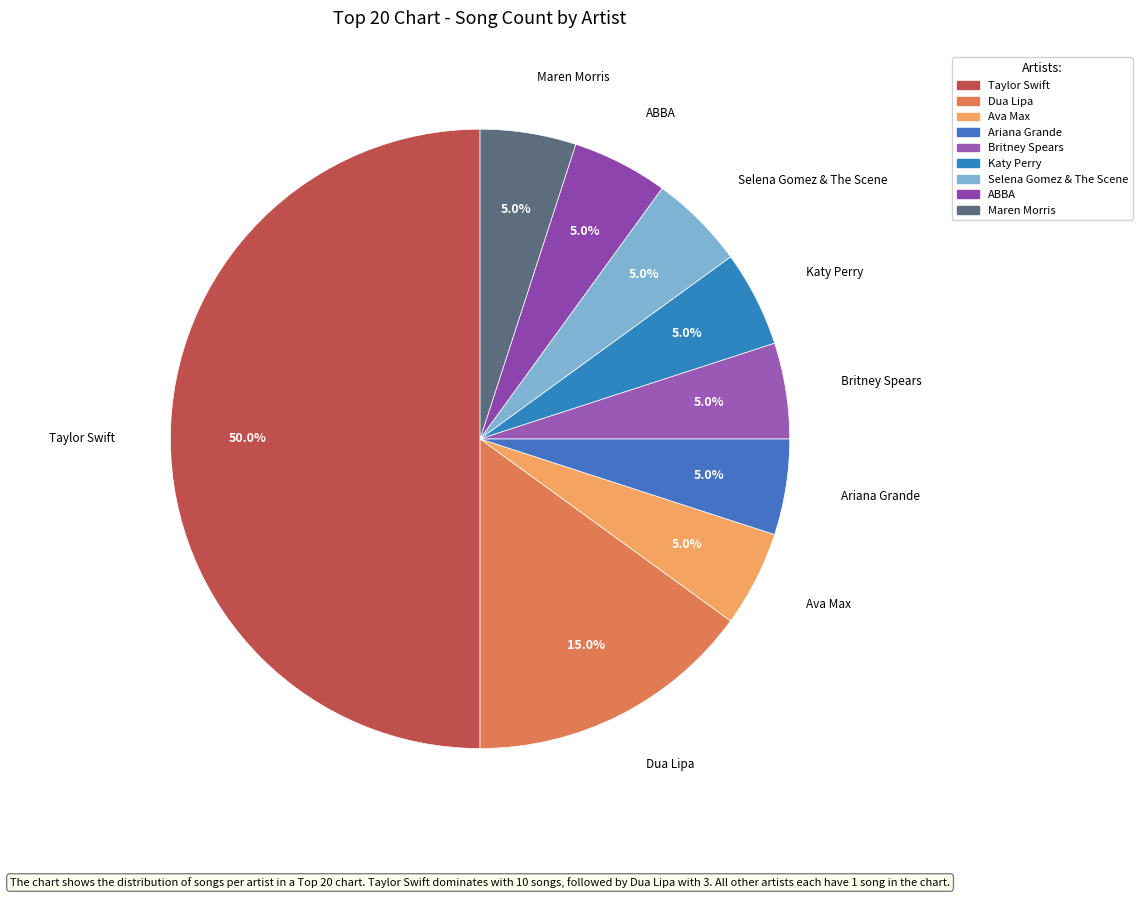

True or false: Ava Max accounts for 5% of the total.

True